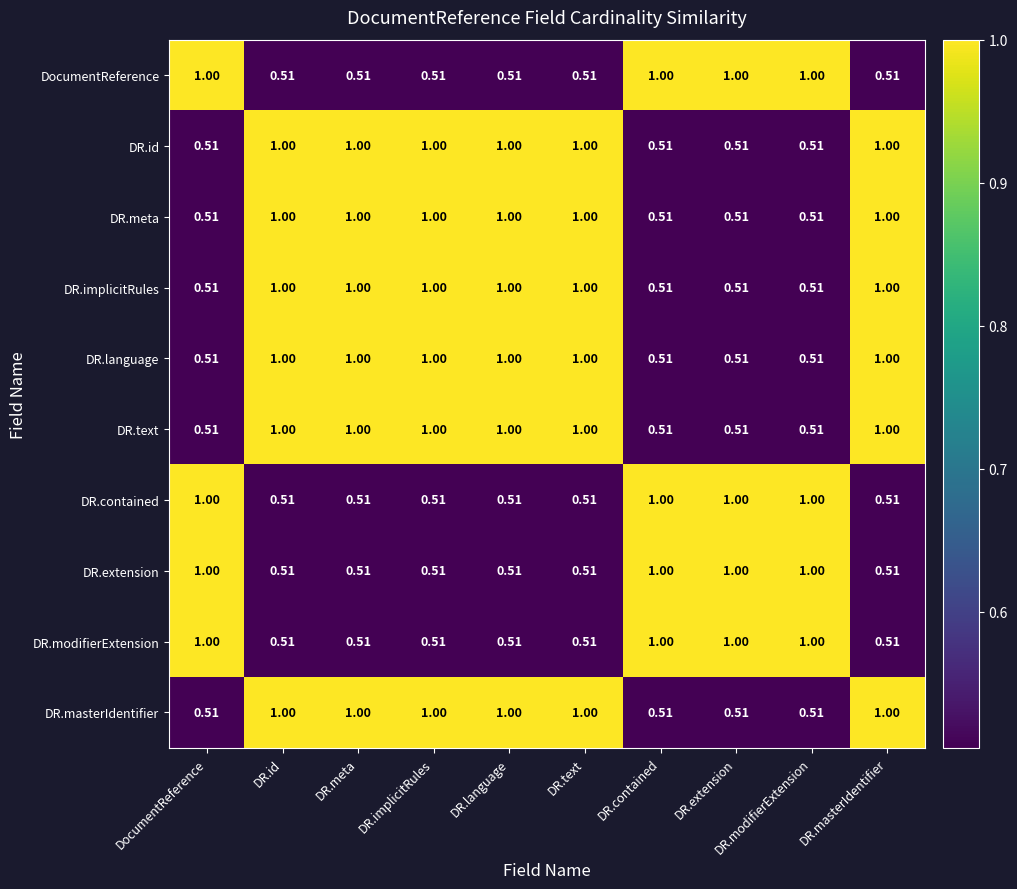

Is the value of DR.extension at DR.modifierExtension greater than the value of DocumentReference at DR.meta?

Yes